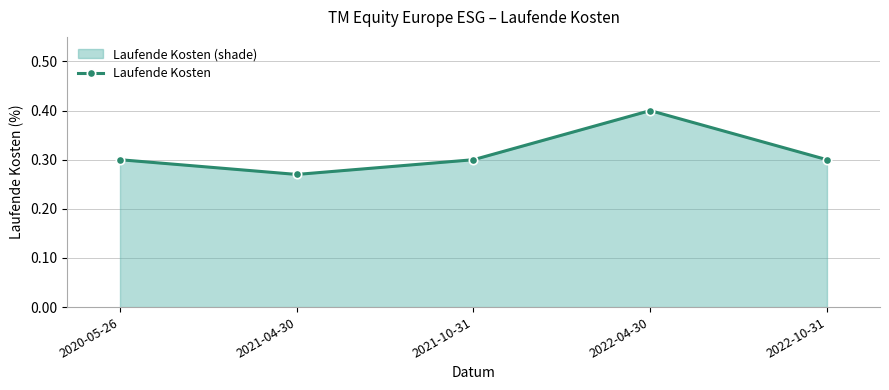

Reading left to right, transcribe all the data shown in this chart.

2020-05-26=0.3	2021-04-30=0.3	2021-10-31=0.3	2022-04-30=0.4	2022-10-31=0.3